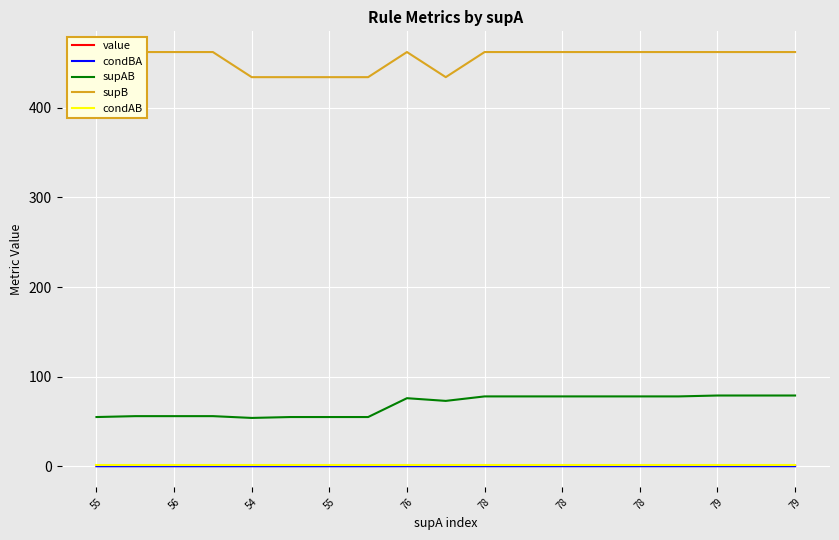

True or false: supAB and supB intersect in this chart.

False